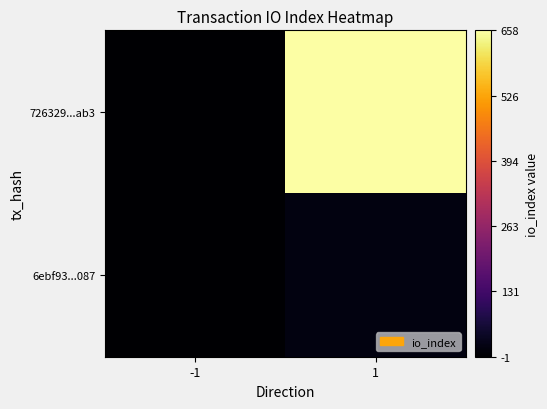

Which series has the largest range (max minus min)?

726329...ab3